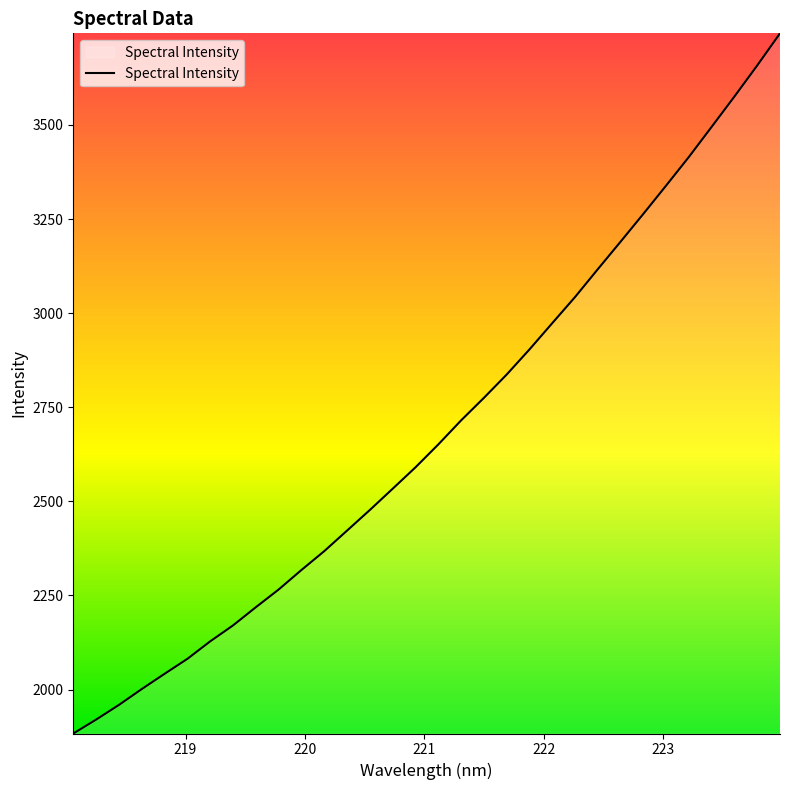

What is the difference between the maximum and minimum values?

1860.2